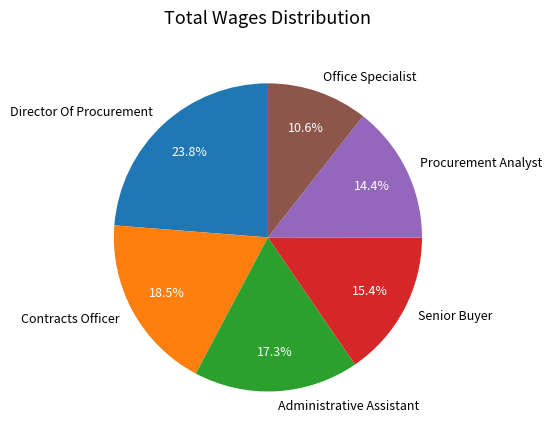

Is it true that Director Of Procurement is 24% of the pie?

True